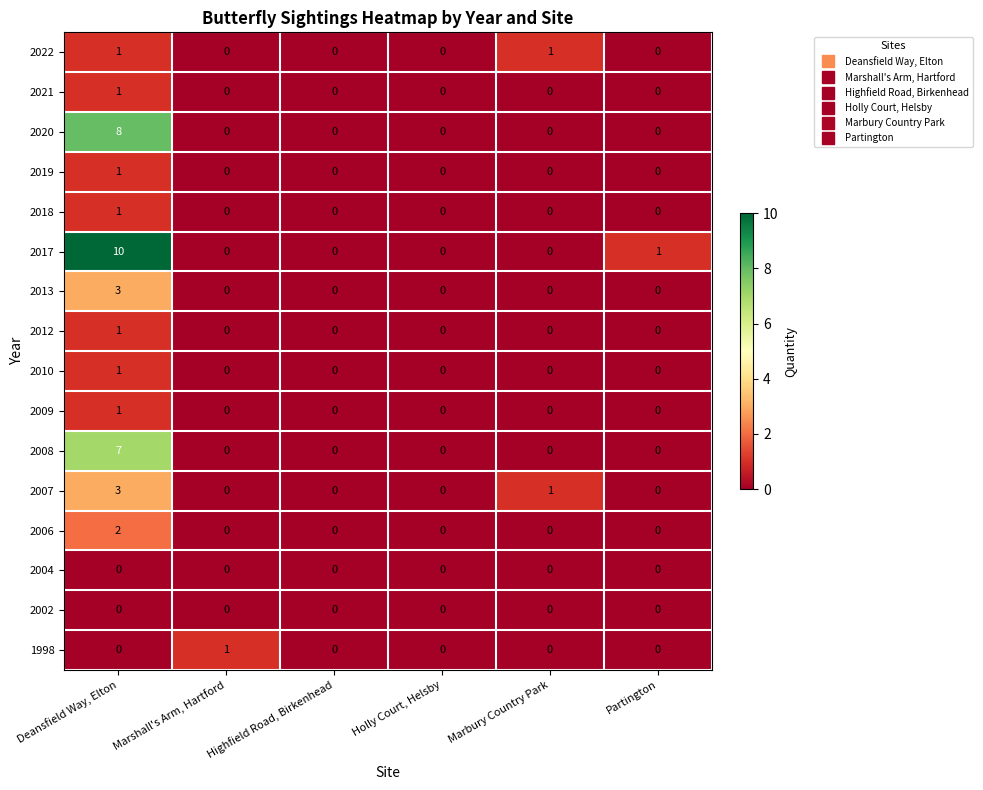

Count the 2007 values in the range 0 to 1.

5